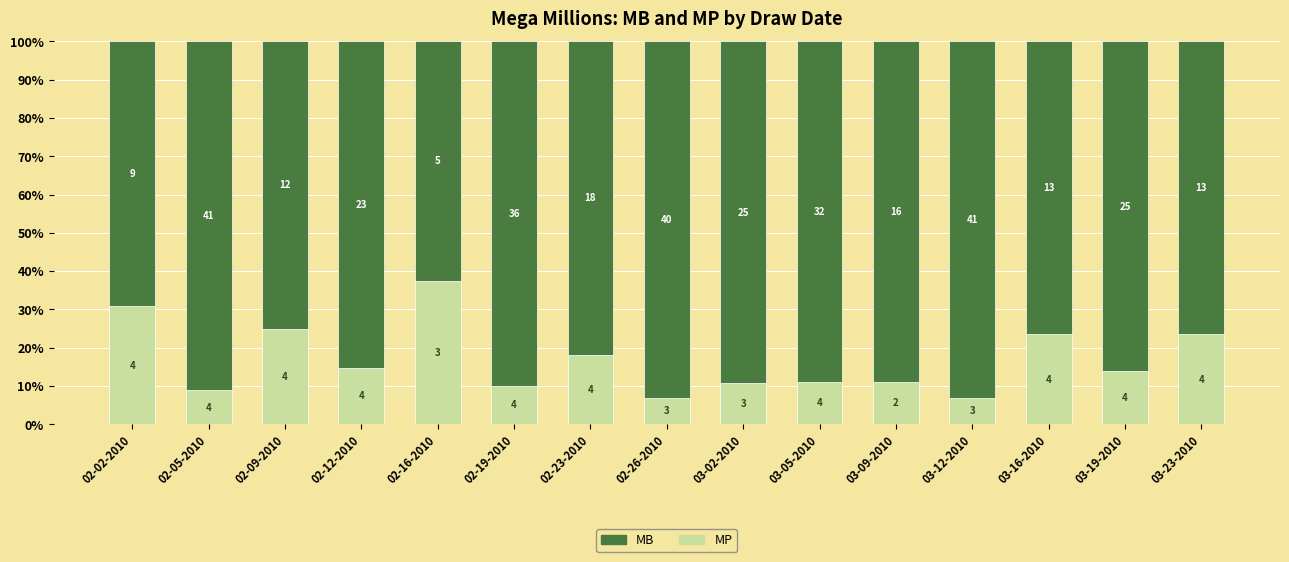

What are all the series names shown in the legend?

MB, MP